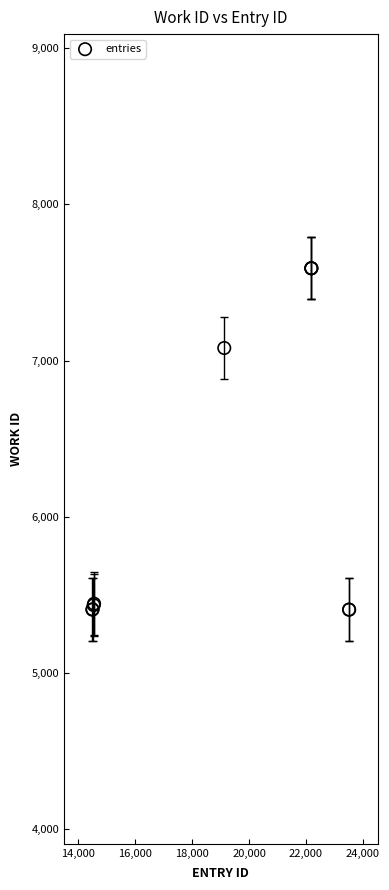

What Y value in the scatter plot is closest to 6497?

7080